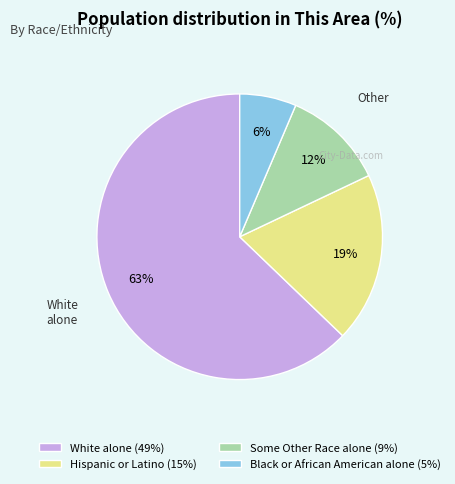

Rank the categories by value from highest to lowest.

White alone (49%), Hispanic or Latino (15%), Some Other Race alone (9%), Black or African American alone (5%)